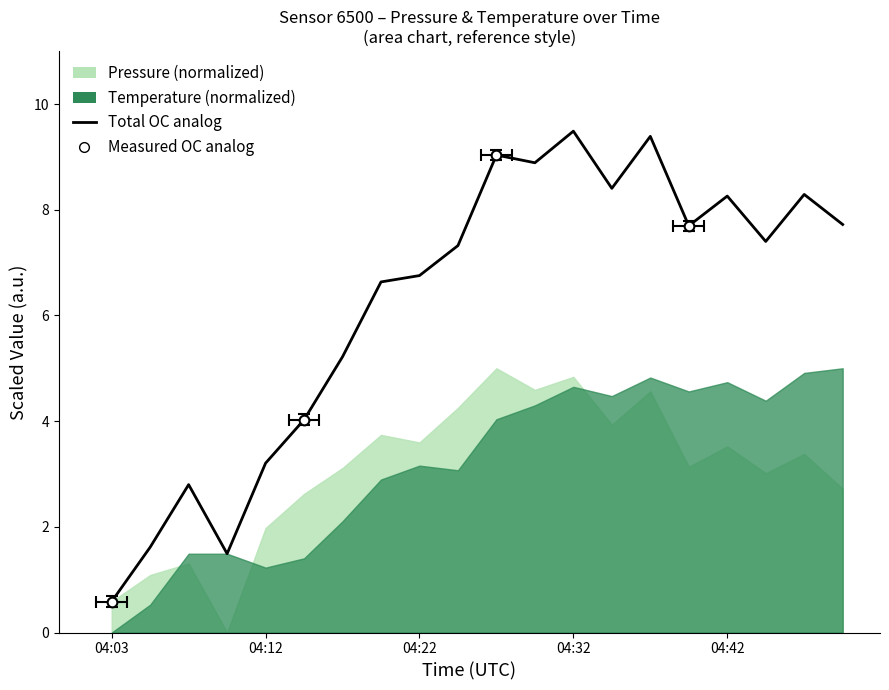

What is the difference between the maximum and minimum values?

8.9